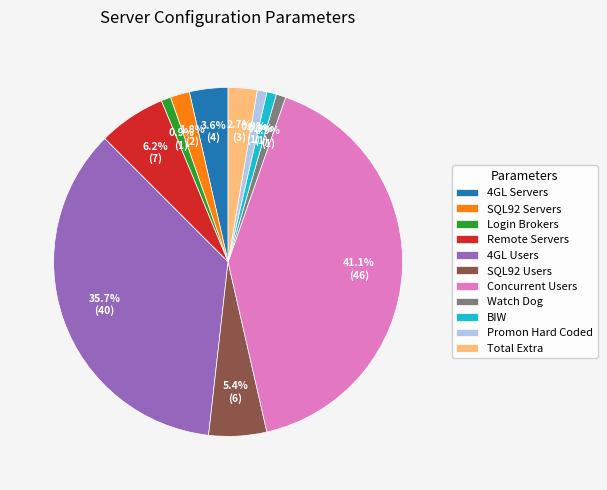

What portion of the pie excludes Login Brokers?

99.1%